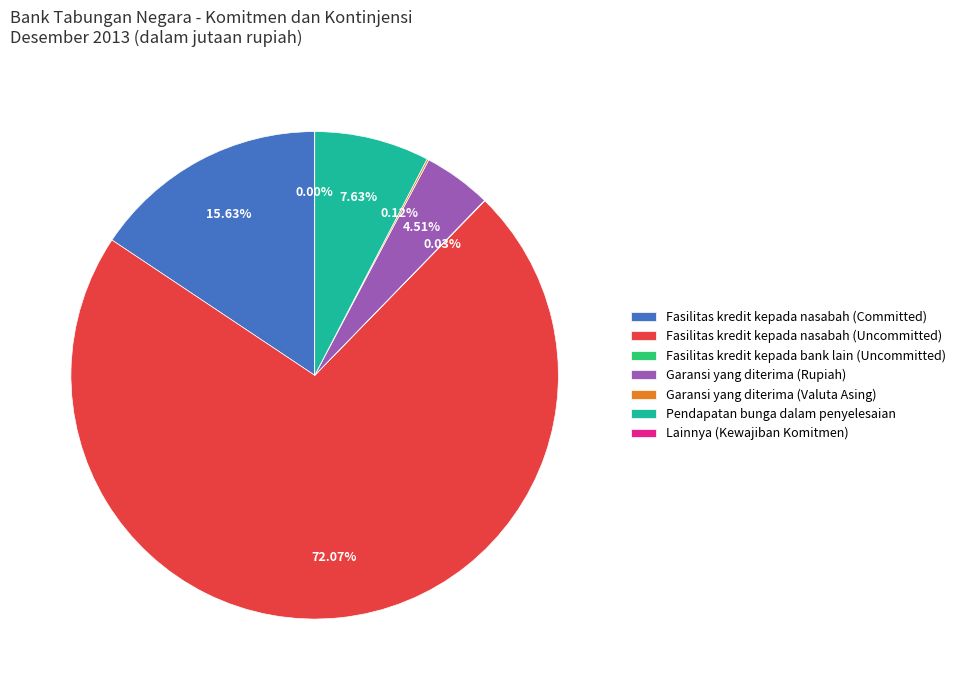

Is the sum of Fasilitas kredit kepada nasabah (Uncommitted) and Pendapatan bunga dalam penyelesaian greater than half?

Yes